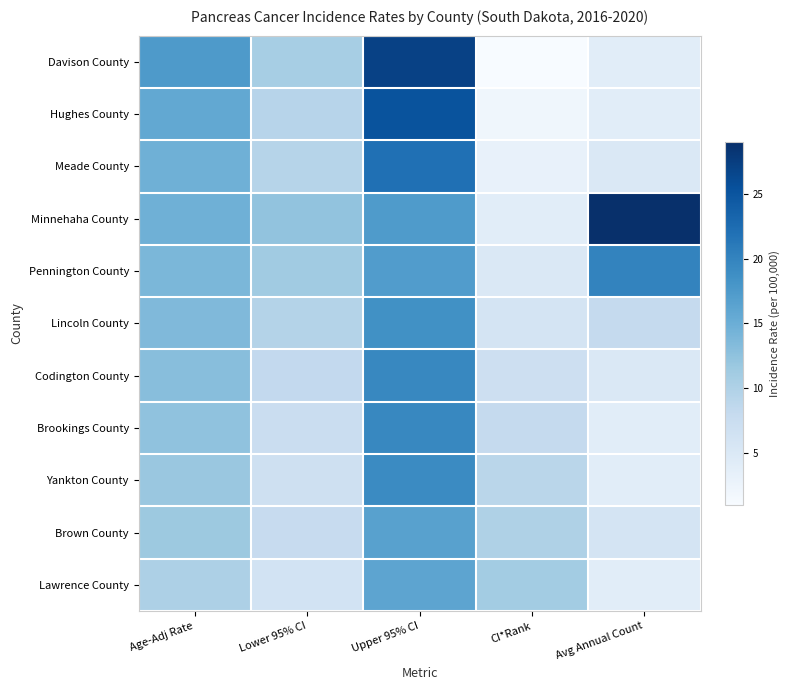

Between Age-Adj Rate and CI*Rank, which series saw the biggest shift?

Davison County